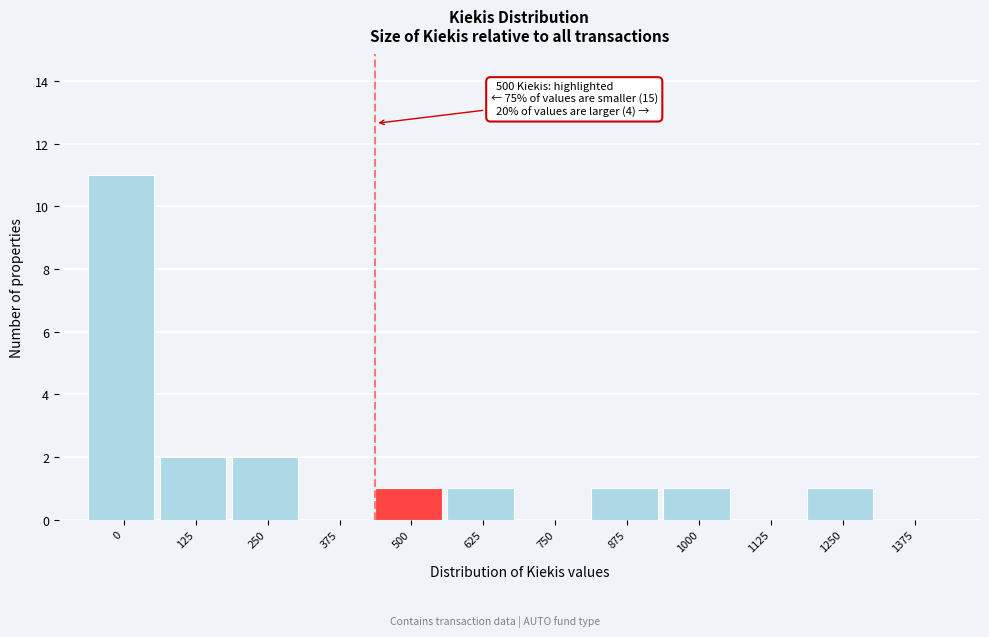

Reading right to left, transcribe all the data shown in this chart.

1375=0	1250=1	1125=0	1000=1	875=1	750=0	625=1	500=1	375=0	250=2	125=2	0=11